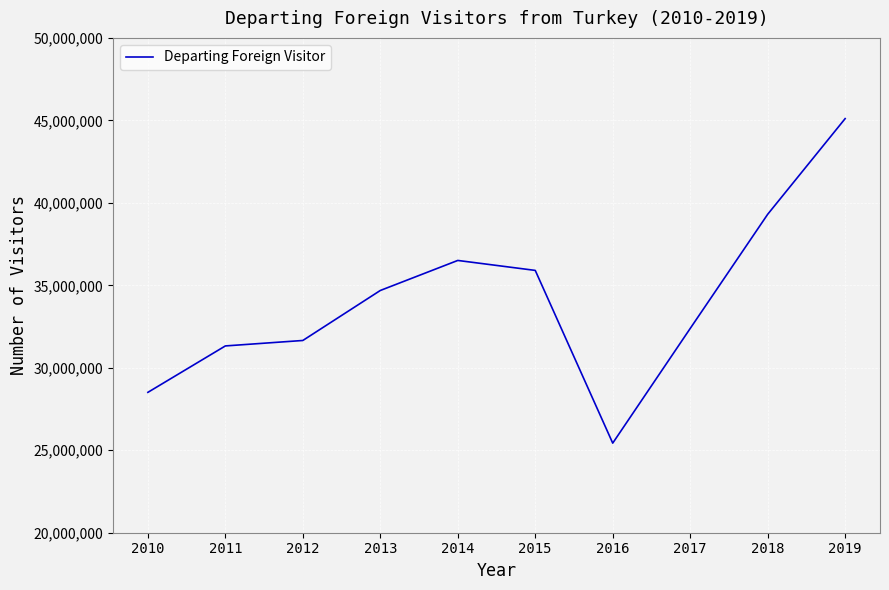

Reading right to left, transcribe all the data shown in this chart.

2019=45105116	2018=39304178	2017=32382449	2016=25432123	2015=35903327	2014=36507184	2013=34686402	2012=31655188	2011=31324528	2010=28510852